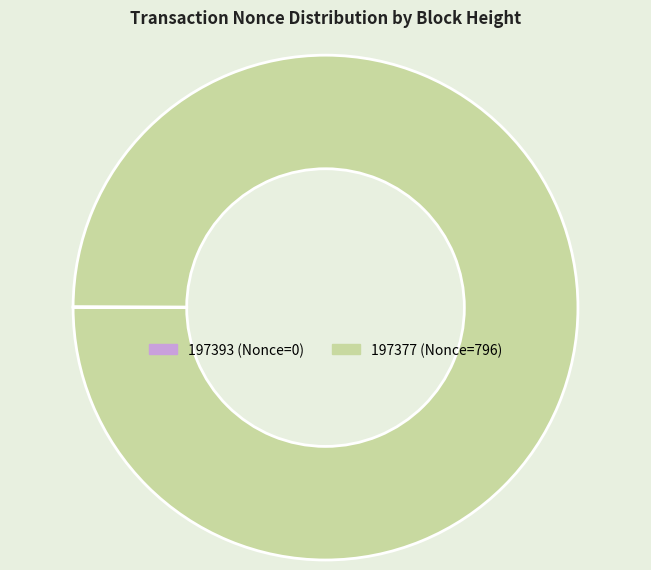

The 197377 slice represents 100% of the pie. True or false?

True